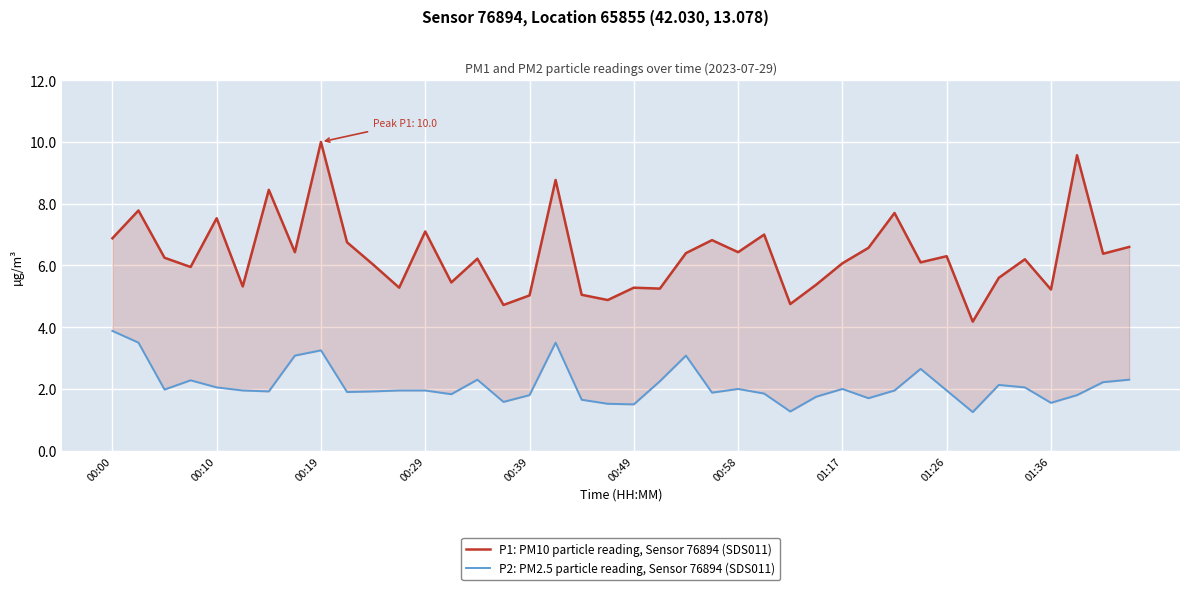

What is the difference between the second highest and second lowest values in the P2: PM2.5 particle reading, Sensor 76894 (SDS011) series?

2.2